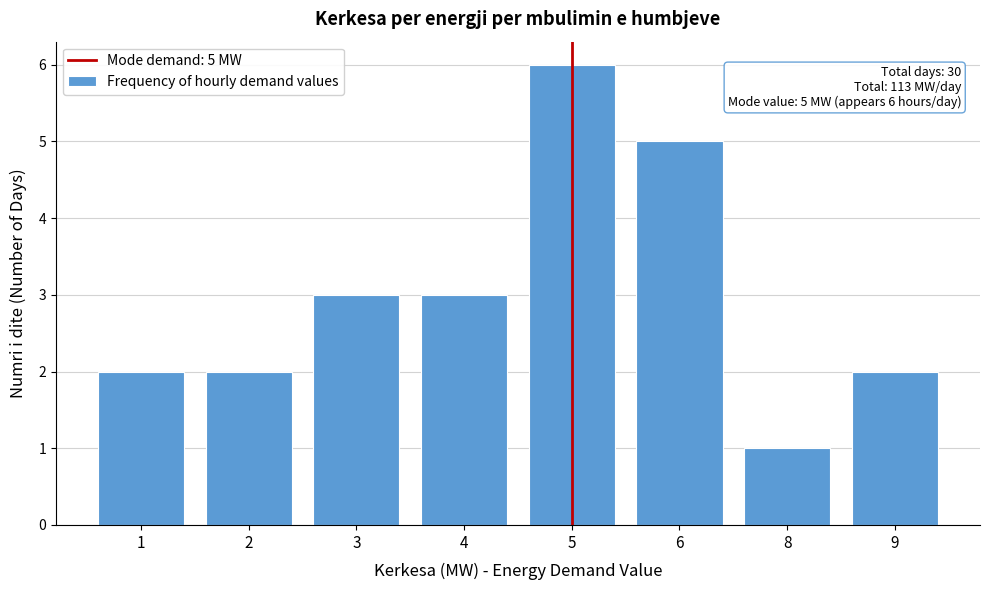

Reading right to left, transcribe all the data shown in this chart.

9=2	8=1	6=5	5=6	4=3	3=3	2=2	1=2